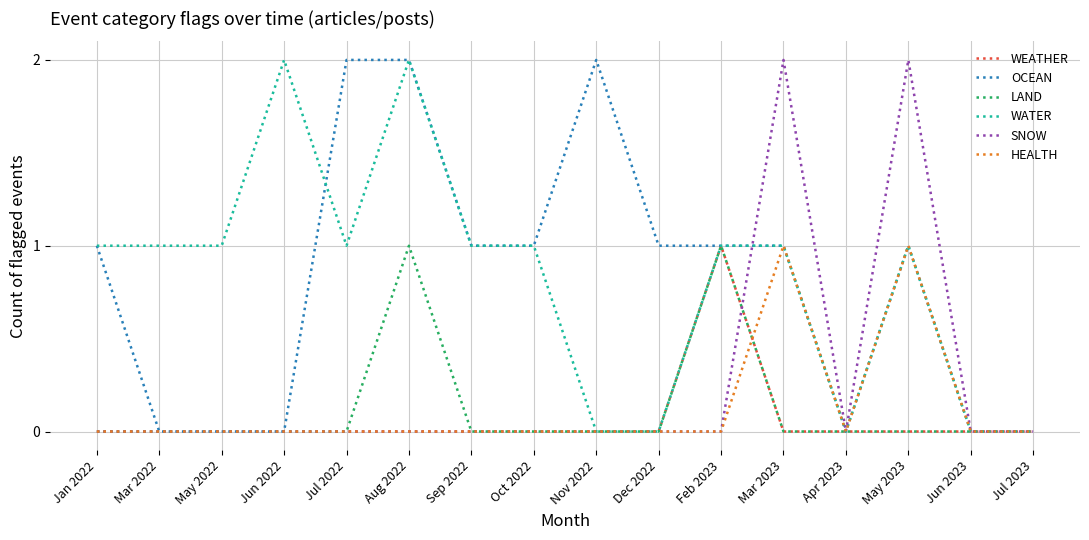

How many distinct data groups are displayed?

6